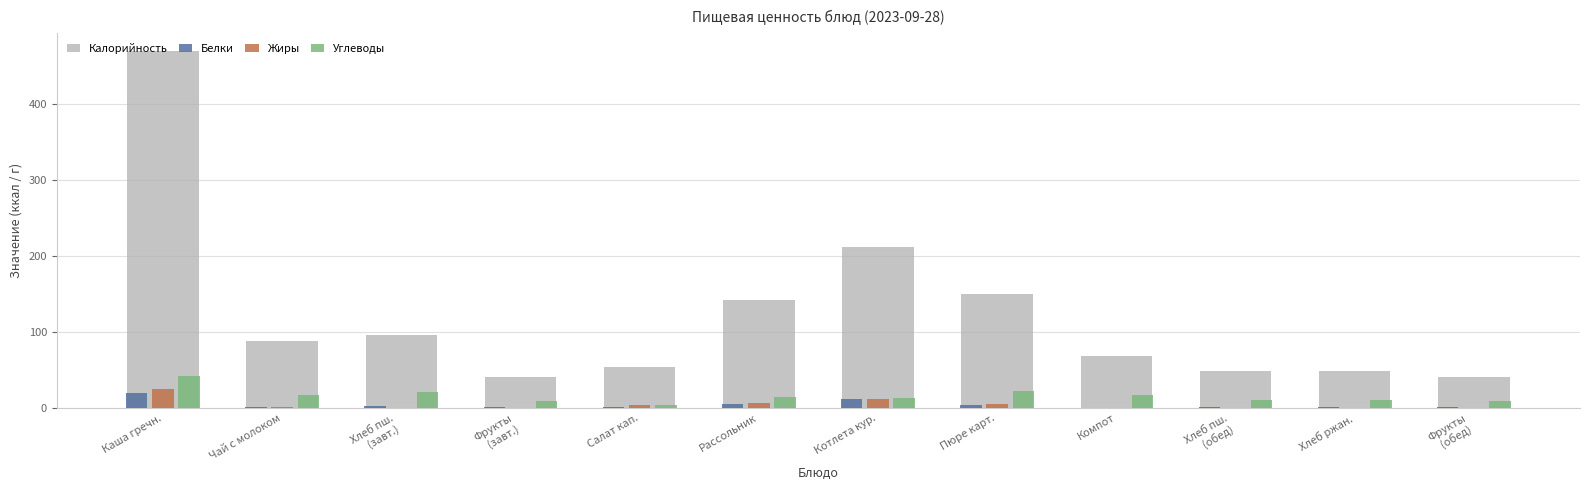

What is the total value across all series at Котлета кур.?

249.0